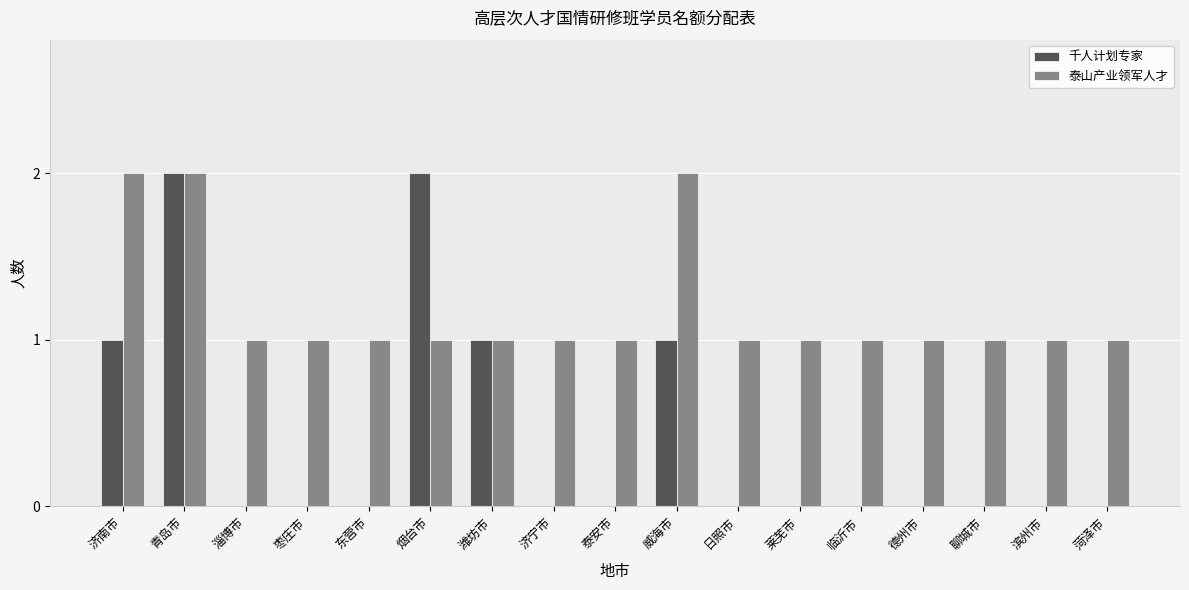

The 千人计划专家 series shows -1 at 临沂市. True or false?

False